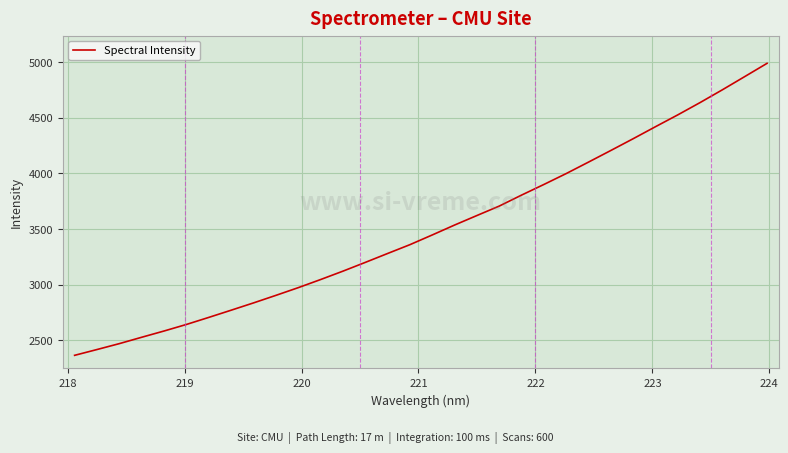

What is the greatest value displayed?

4991.4